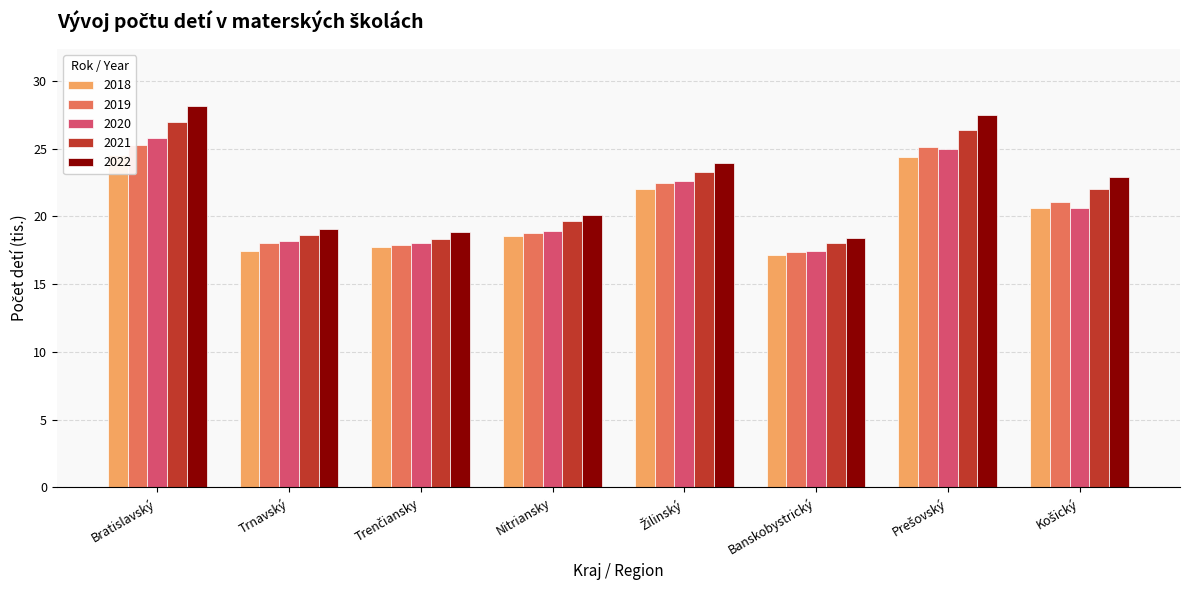

How many data points in 2018 are above 20?

4